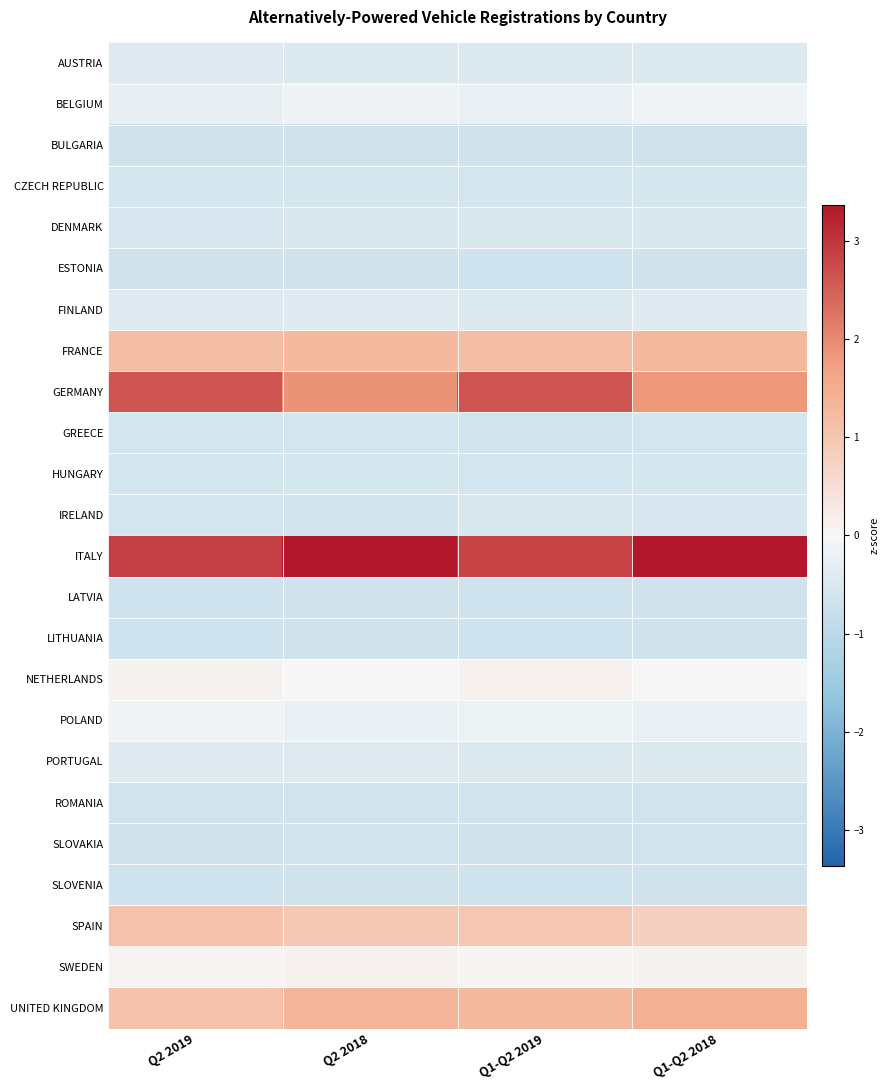

Reading left to right, list all the values displayed in this chart.

AUSTRIA: Q2 2019=-0.4	Q2 2018=-0.4	Q1-Q2 2019=-0.4	Q1-Q2 2018=-0.4
BELGIUM: Q2 2019=-0.3	Q2 2018=-0.1	Q1-Q2 2019=-0.2	Q1-Q2 2018=-0.1
BULGARIA: Q2 2019=-0.6	Q2 2018=-0.7	Q1-Q2 2019=-0.7	Q1-Q2 2018=-0.7
CZECH REPUBLIC: Q2 2019=-0.6	Q2 2018=-0.6	Q1-Q2 2019=-0.6	Q1-Q2 2018=-0.6
DENMARK: Q2 2019=-0.5	Q2 2018=-0.5	Q1-Q2 2019=-0.5	Q1-Q2 2018=-0.5
ESTONIA: Q2 2019=-0.7	Q2 2018=-0.6	Q1-Q2 2019=-0.7	Q1-Q2 2018=-0.7
FINLAND: Q2 2019=-0.4	Q2 2018=-0.4	Q1-Q2 2019=-0.4	Q1-Q2 2018=-0.4
FRANCE: Q2 2019=1.2	Q2 2018=1.3	Q1-Q2 2019=1.2	Q1-Q2 2018=1.3
GERMANY: Q2 2019=2.6	Q2 2018=1.9	Q1-Q2 2019=2.6	Q1-Q2 2018=1.8
GREECE: Q2 2019=-0.6	Q2 2018=-0.6	Q1-Q2 2019=-0.6	Q1-Q2 2018=-0.6
HUNGARY: Q2 2019=-0.6	Q2 2018=-0.6	Q1-Q2 2019=-0.6	Q1-Q2 2018=-0.6
IRELAND: Q2 2019=-0.6	Q2 2018=-0.6	Q1-Q2 2019=-0.5	Q1-Q2 2018=-0.5
ITALY: Q2 2019=2.9	Q2 2018=3.3	Q1-Q2 2019=2.8	Q1-Q2 2018=3.4
LATVIA: Q2 2019=-0.7	Q2 2018=-0.7	Q1-Q2 2019=-0.7	Q1-Q2 2018=-0.7
LITHUANIA: Q2 2019=-0.7	Q2 2018=-0.6	Q1-Q2 2019=-0.7	Q1-Q2 2018=-0.6
NETHERLANDS: Q2 2019=0.1	Q2 2018=-0.0	Q1-Q2 2019=0.1	Q1-Q2 2018=0.0
POLAND: Q2 2019=-0.1	Q2 2018=-0.2	Q1-Q2 2019=-0.2	Q1-Q2 2018=-0.2
PORTUGAL: Q2 2019=-0.4	Q2 2018=-0.4	Q1-Q2 2019=-0.4	Q1-Q2 2018=-0.4
ROMANIA: Q2 2019=-0.6	Q2 2018=-0.6	Q1-Q2 2019=-0.6	Q1-Q2 2018=-0.6
SLOVAKIA: Q2 2019=-0.6	Q2 2018=-0.6	Q1-Q2 2019=-0.7	Q1-Q2 2018=-0.6
SLOVENIA: Q2 2019=-0.7	Q2 2018=-0.6	Q1-Q2 2019=-0.7	Q1-Q2 2018=-0.6
SPAIN: Q2 2019=1.1	Q2 2018=1.0	Q1-Q2 2019=1.0	Q1-Q2 2018=0.8
SWEDEN: Q2 2019=0.1	Q2 2018=0.1	Q1-Q2 2019=0.0	Q1-Q2 2018=0.1
UNITED KINGDOM: Q2 2019=1.1	Q2 2018=1.3	Q1-Q2 2019=1.3	Q1-Q2 2018=1.4